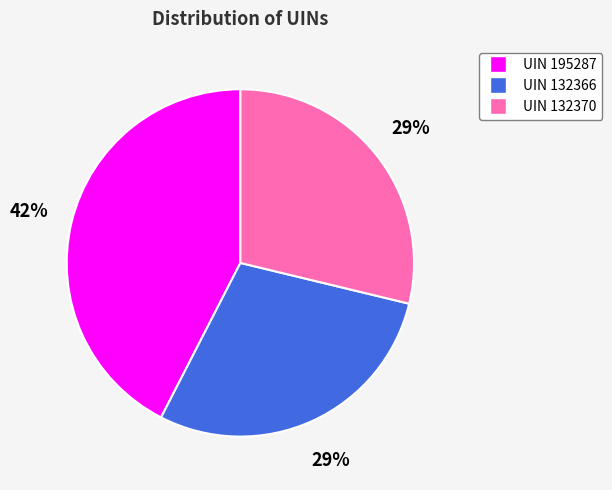

Count the number of slices in the pie.

3